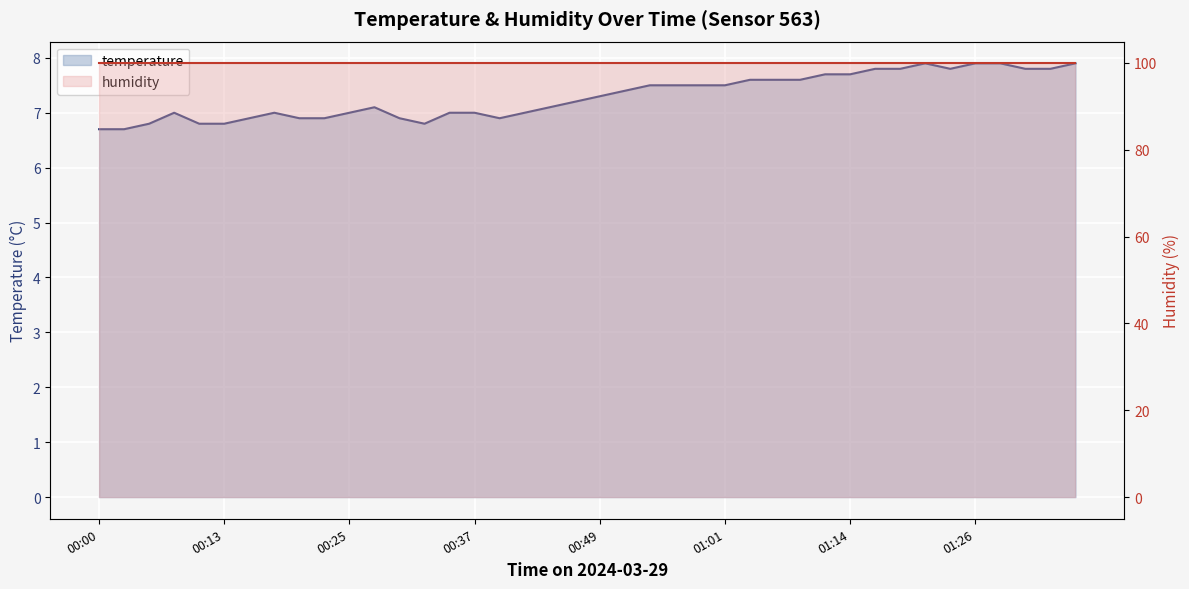

List the labels in order of value, largest first.

01:21, 01:26, 01:28, 01:36, 01:16, 01:19, 01:23, 01:31, 01:33, 01:11, 01:14, 01:04, 01:06, 01:09, 00:54, 00:57, 00:59, 01:01, 00:52, 00:49, 00:47, 00:27, 00:44, 00:08, 00:18, 00:25, 00:35, 00:37, 00:42, 00:15, 00:20, 00:22, 00:30, 00:40, 00:05, 00:10, 00:13, 00:32, 00:00, 00:03